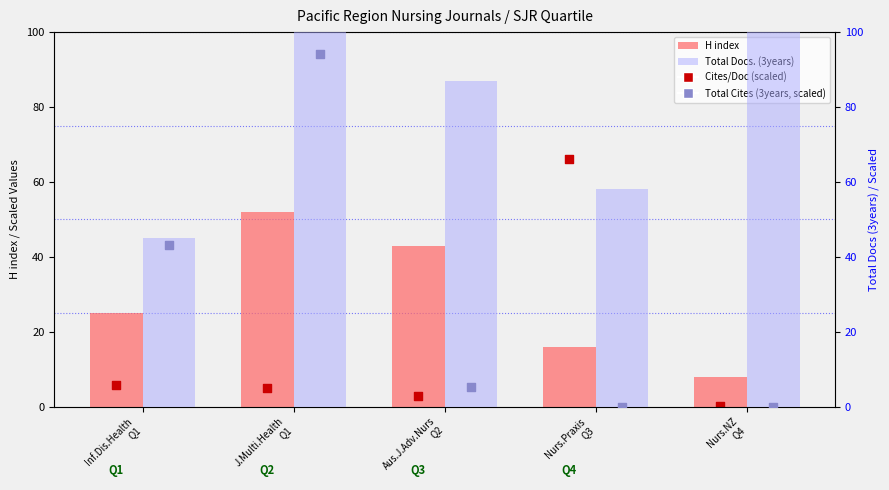

At how many categories does at least one series exceed 90?

2